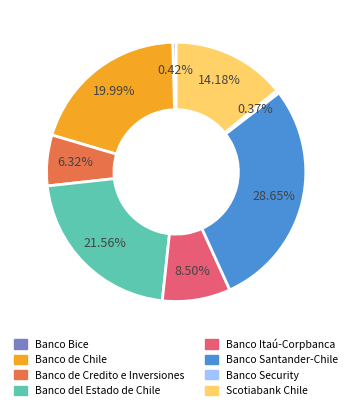

To the nearest percent, what percentage of the pie is Banco del Estado de Chile?

22%